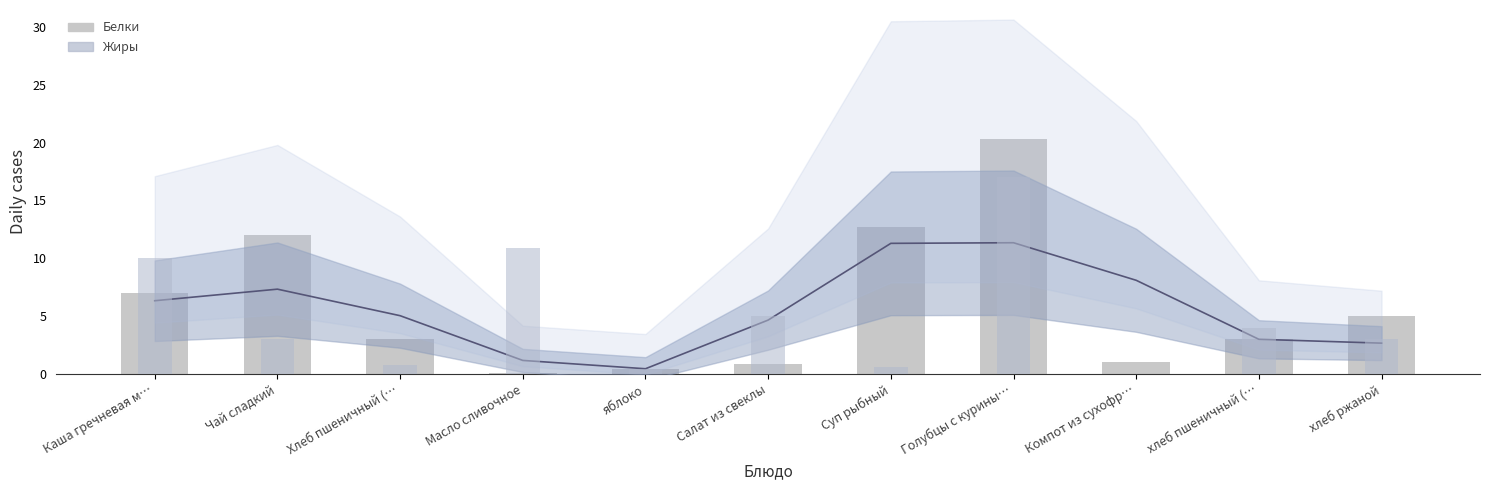

Rank the series by their maximum value, from lowest to highest.

Жиры, Белки